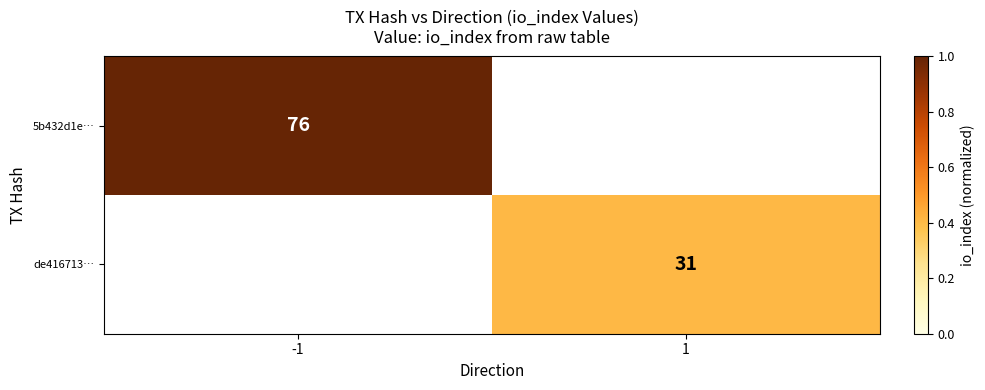

True or false: de416713… has a value of 31 at 1.

True